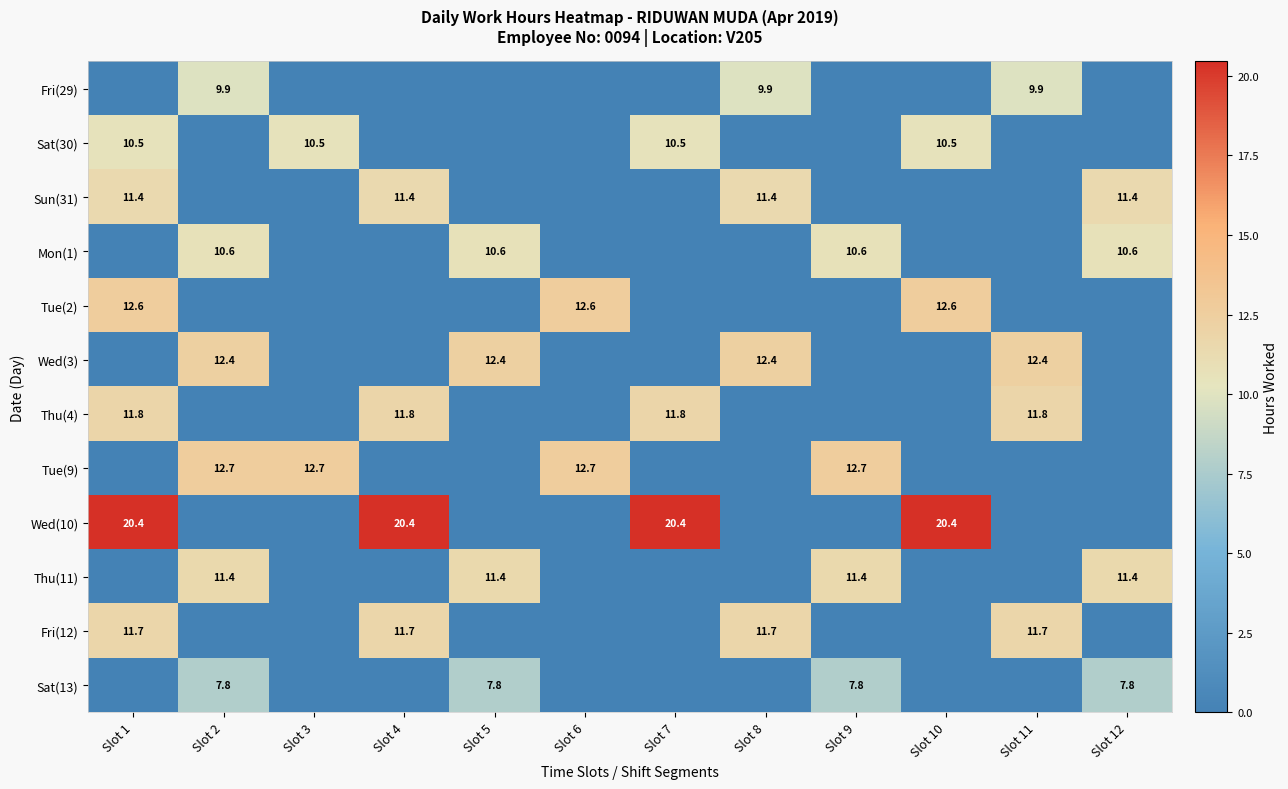

Is it true that Wed(10) equals 20.4 at Slot 7?

True